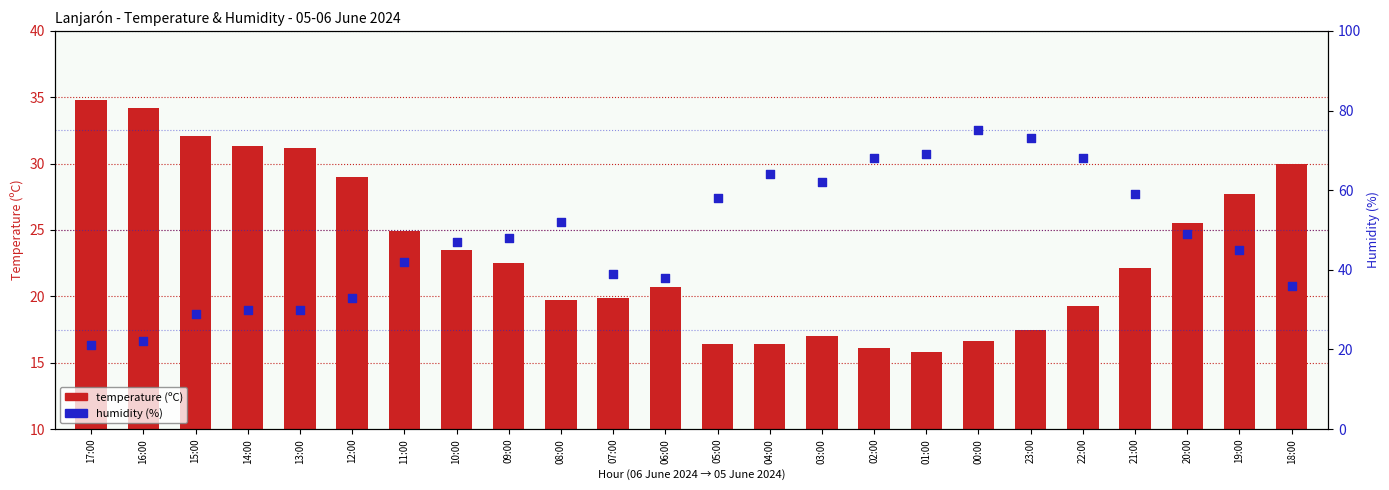

What is the total value across all series at 18:00?

66.0